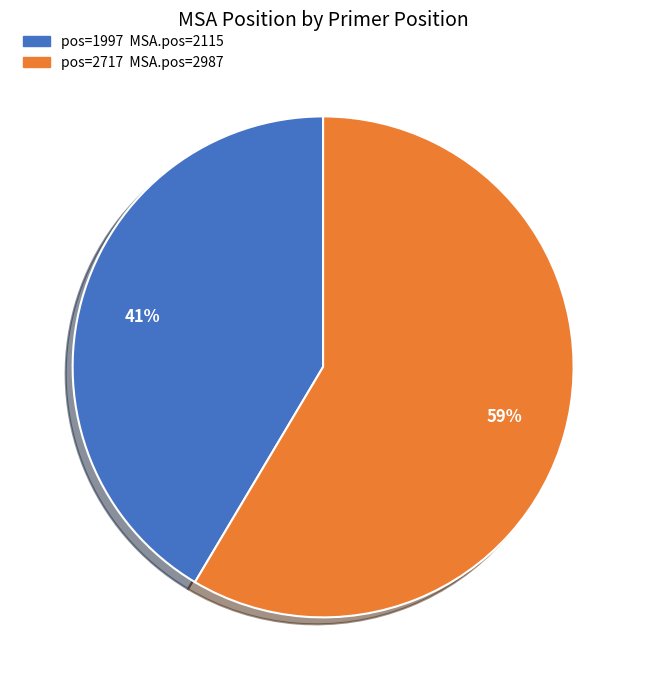

To the nearest percent, what is the average slice percentage?

50%